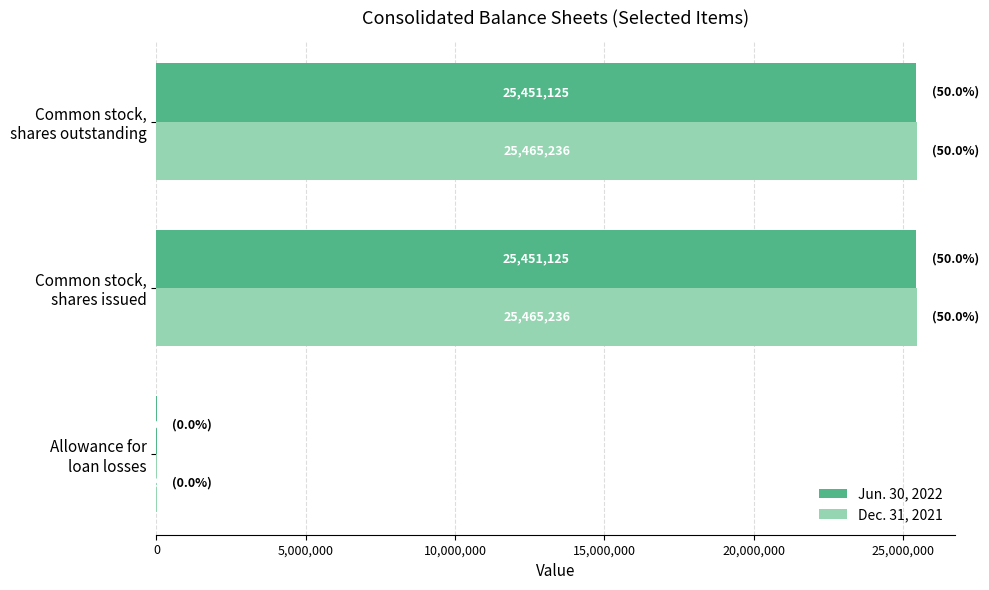

What is the highest value of the Dec. 31, 2021 series?

25465236